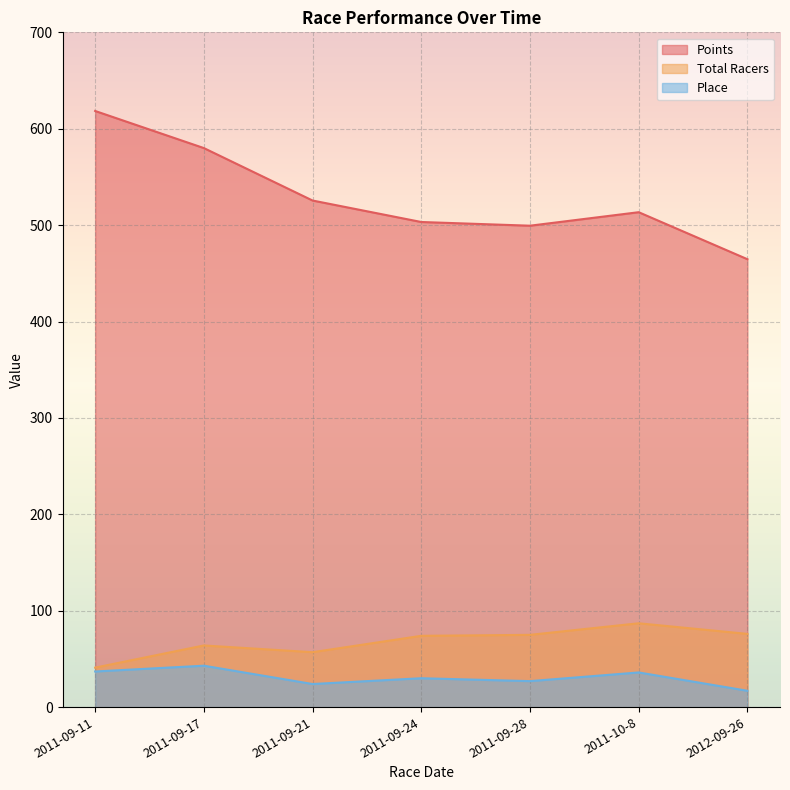

How many lines are shown in the chart?

3